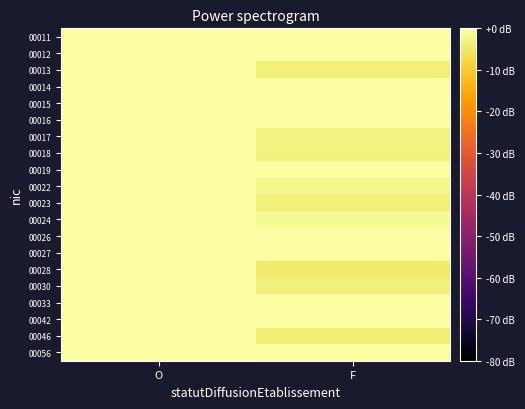

At how many categories does at least one series exceed -4?

2